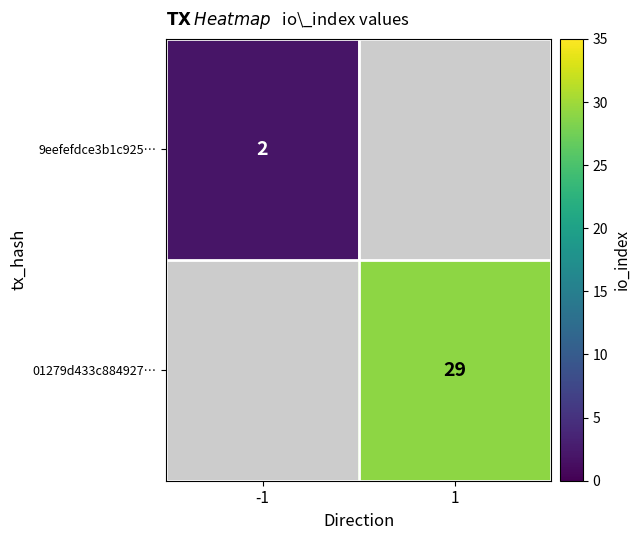

Is the value of 01279d433c884927… at 1 greater than the value of 9eefefdce3b1c925… at -1?

Yes